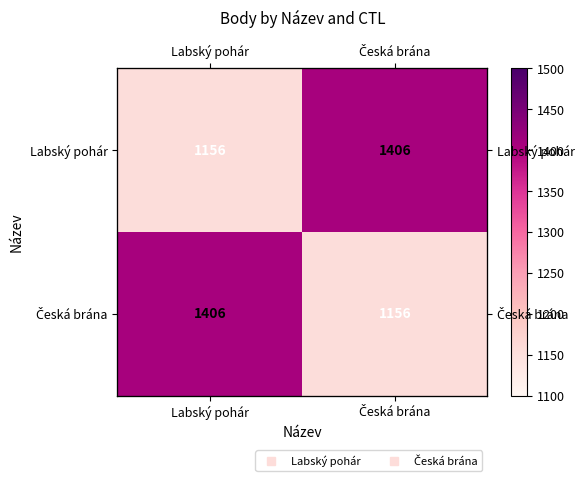

Which series has the widest spread of values?

Labský pohár